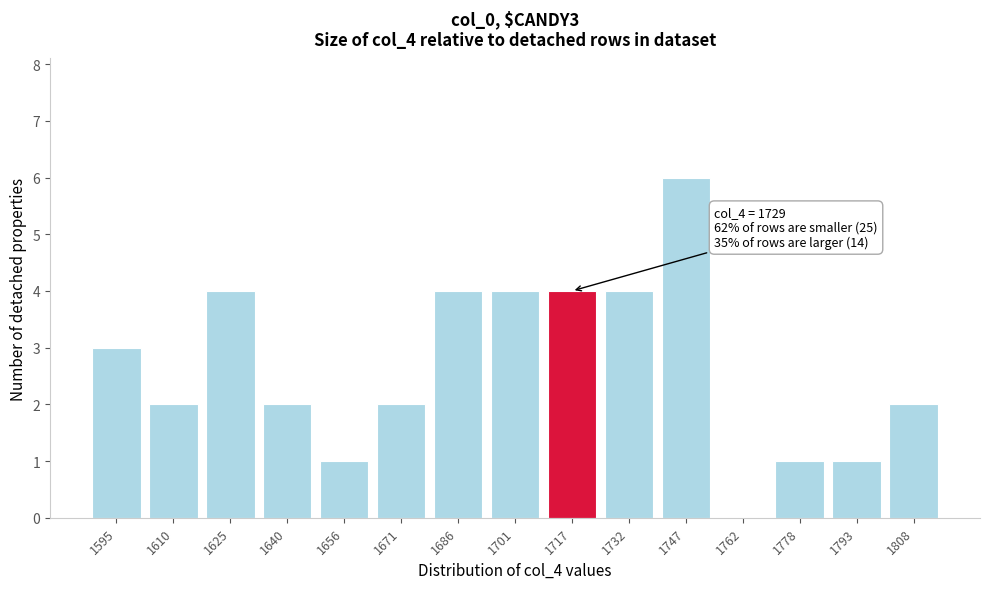

Reading left to right, transcribe all the data shown in this chart.

1595=3	1610=2	1625=4	1640=2	1656=1	1671=2	1686=4	1701=4	1717=4	1732=4	1747=6	1762=0	1778=1	1793=1	1808=2